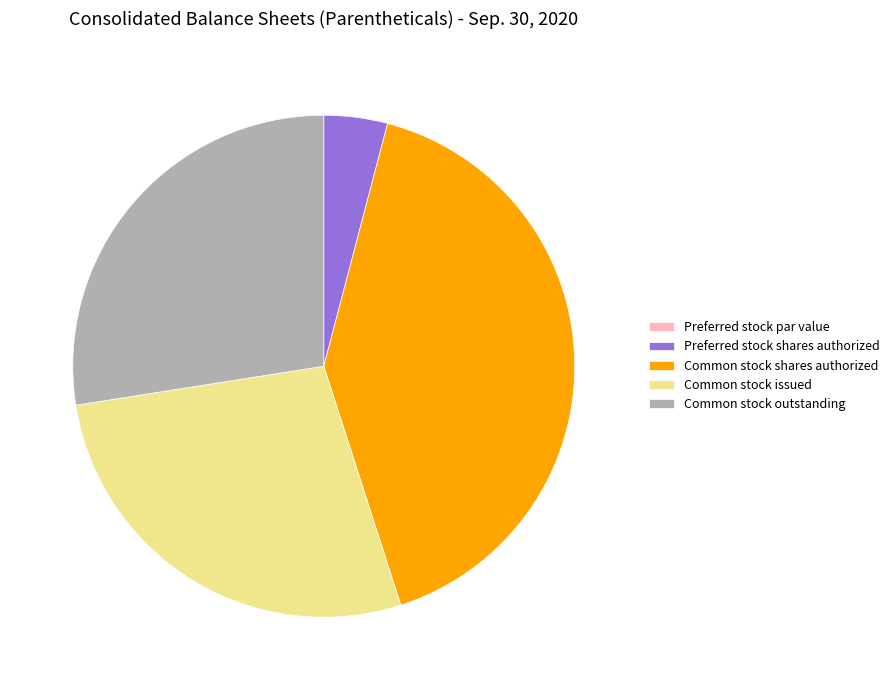

Which has a higher value, Common stock issued or Preferred stock shares authorized?

Common stock issued